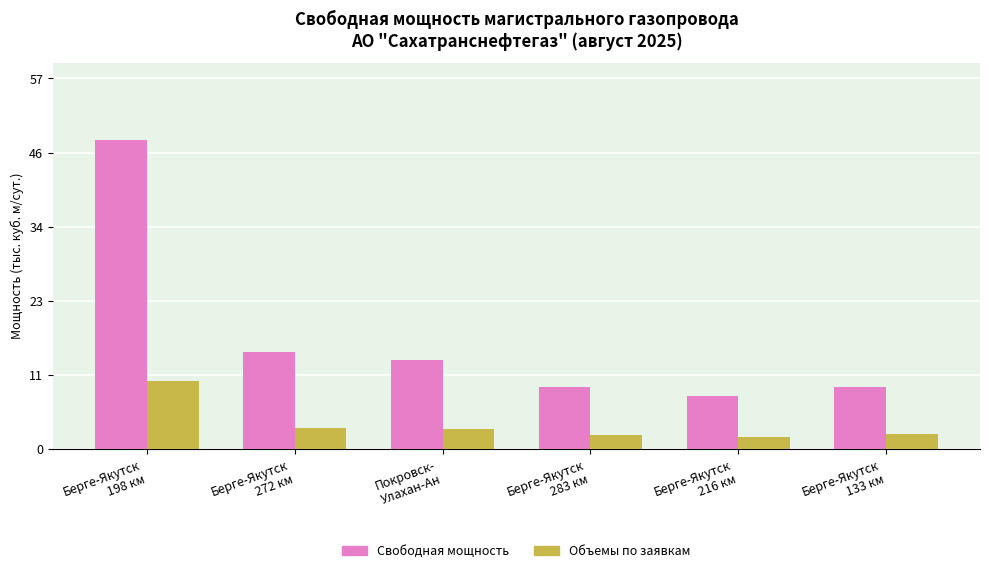

True or false: Свободная мощность has a value of 21.4 at Покровск-
Улахан-Ан.

False